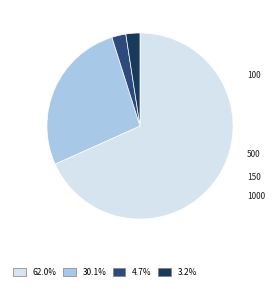

Which slice is the smallest?

150